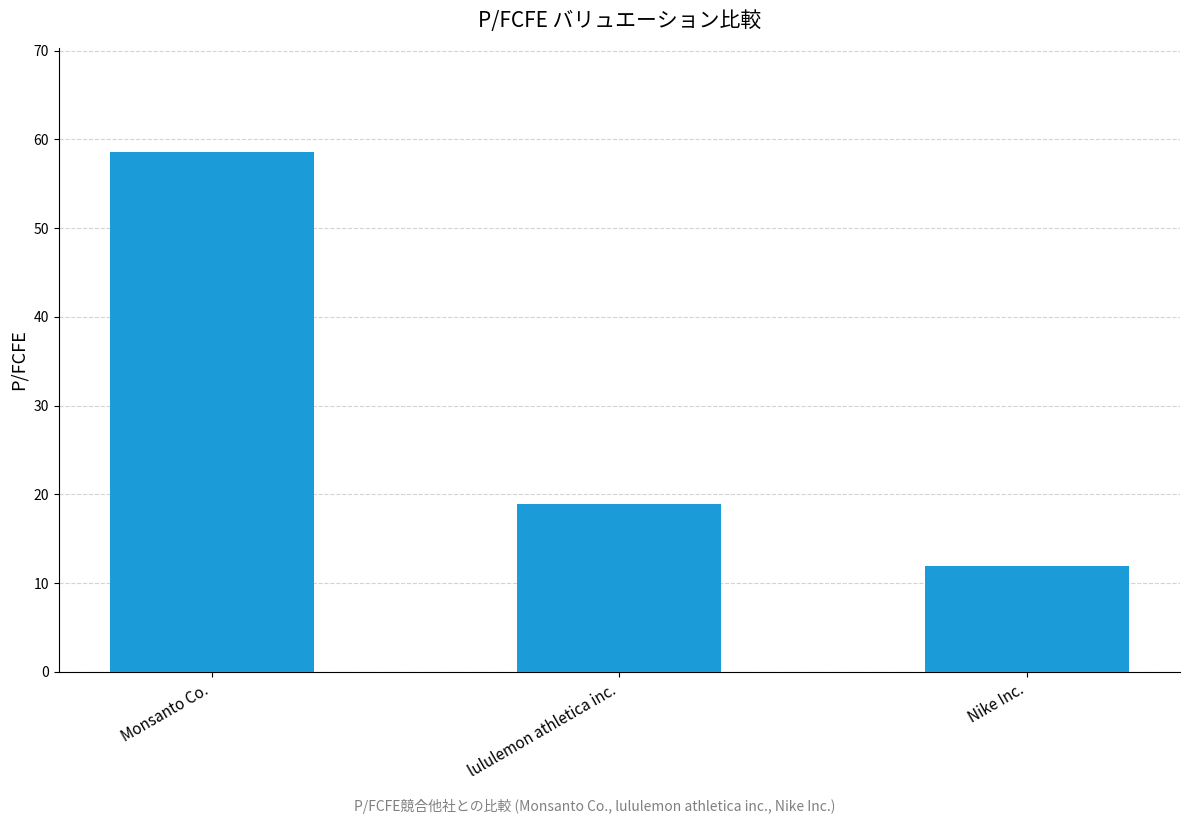

What is the label of the 2nd bar from the left?

lululemon athletica inc.